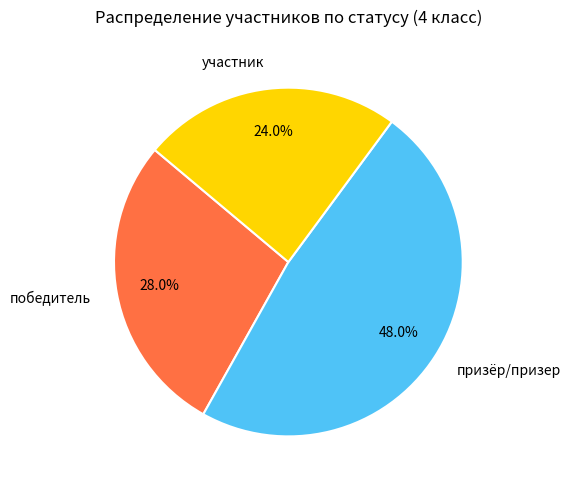

Does any single category account for the majority?

No